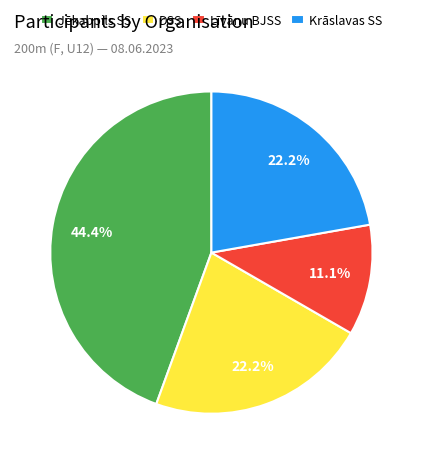

Does any single category account for the majority?

No